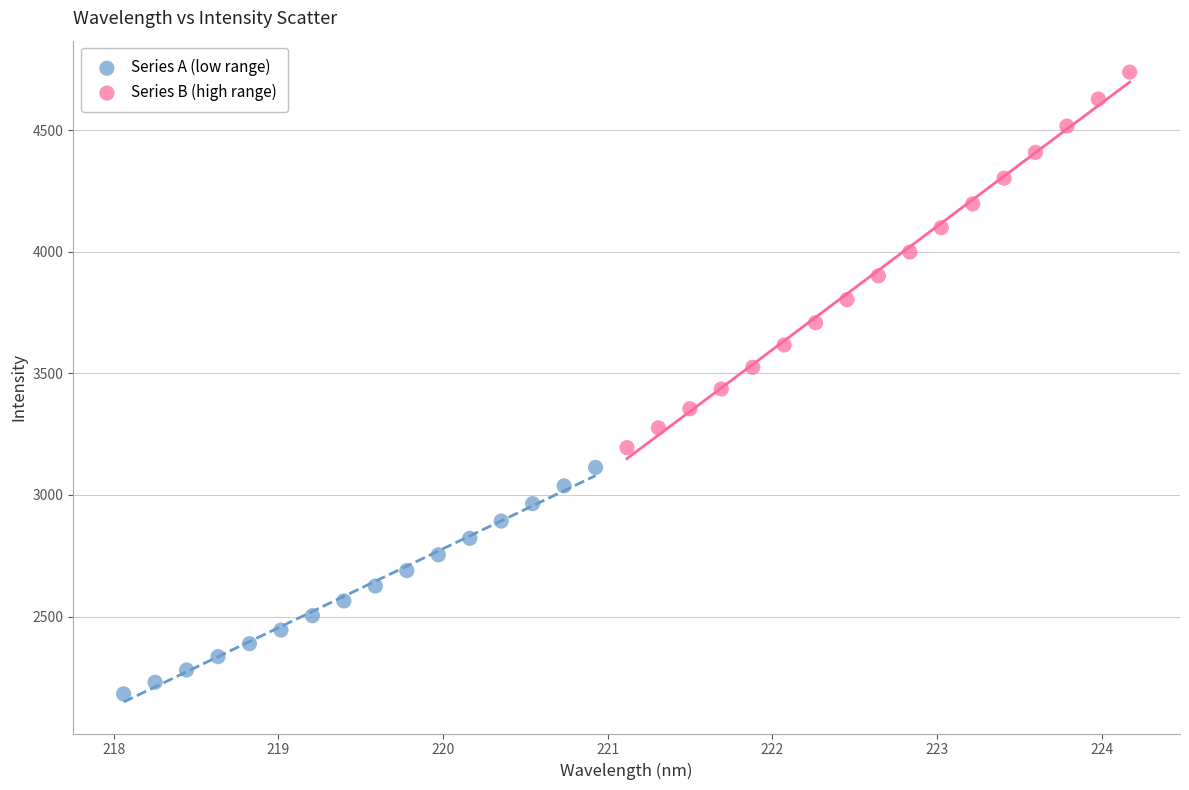

Which series reaches the minimum Y coordinate?

Series A (low range)